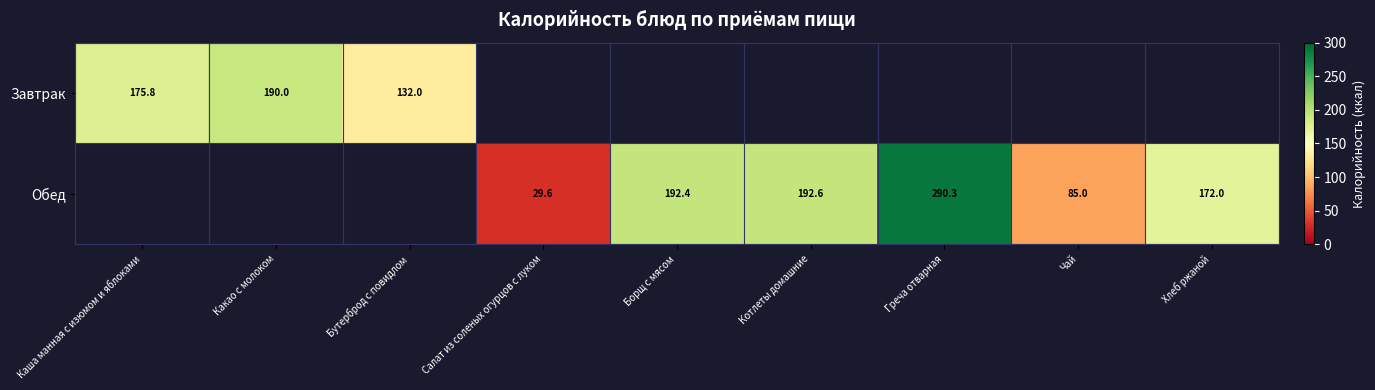

Is the value of Обед at Котлеты домашние greater than the value of Завтрак at Какао с молоком?

Yes